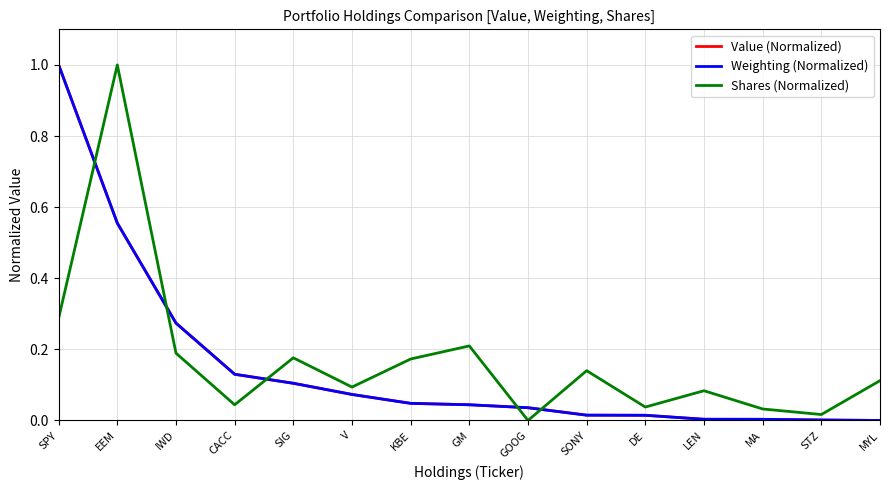

What is the highest value of the Shares (Normalized) series?

1.0